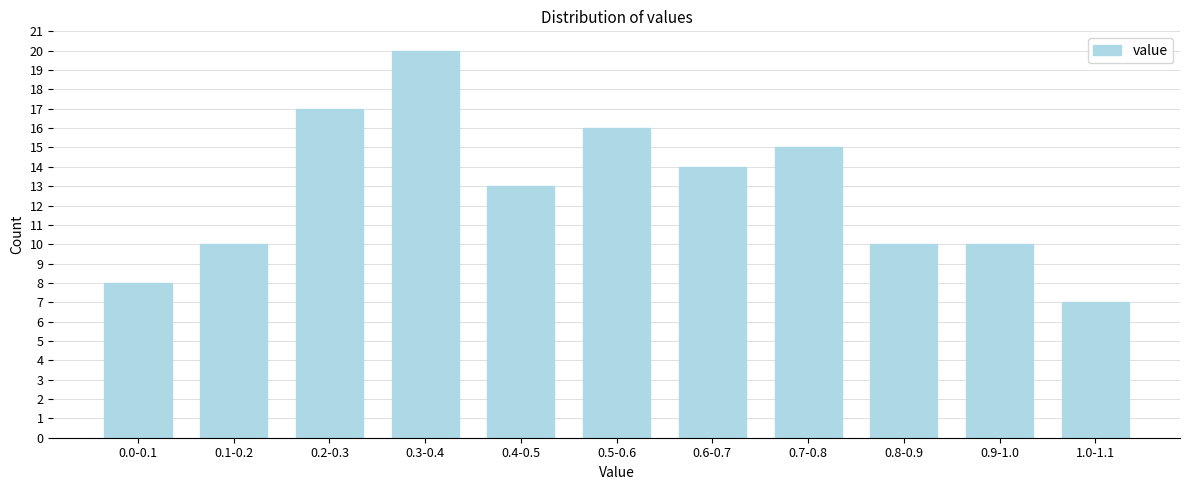

Reading right to left, list all the values displayed in this chart.

1.0-1.1=7	0.9-1.0=10	0.8-0.9=10	0.7-0.8=15	0.6-0.7=14	0.5-0.6=16	0.4-0.5=13	0.3-0.4=20	0.2-0.3=17	0.1-0.2=10	0.0-0.1=8